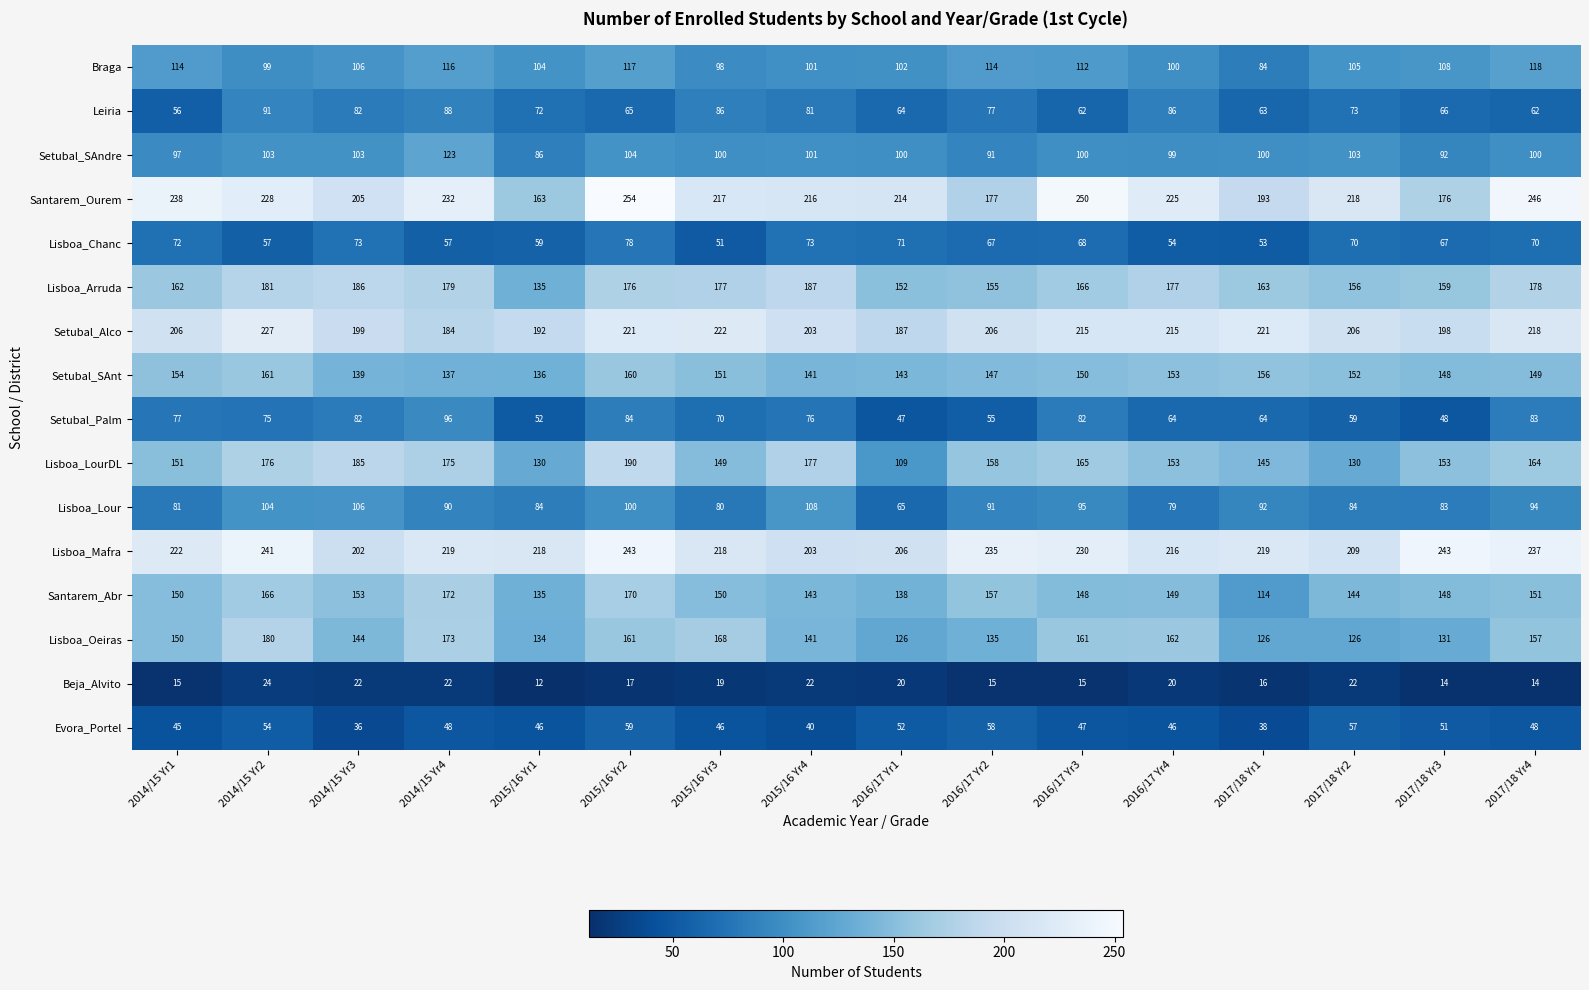

What is the sum of the Setubal_Alco values at 2015/16 Yr4 and 2015/16 Yr1?

395